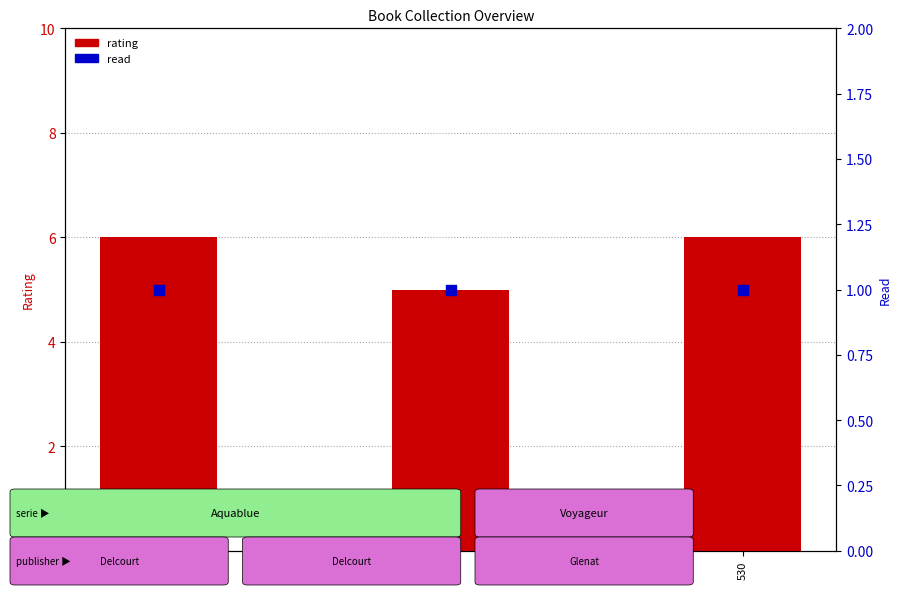

Is the value of read at 350 greater than the value of rating at 359?

No